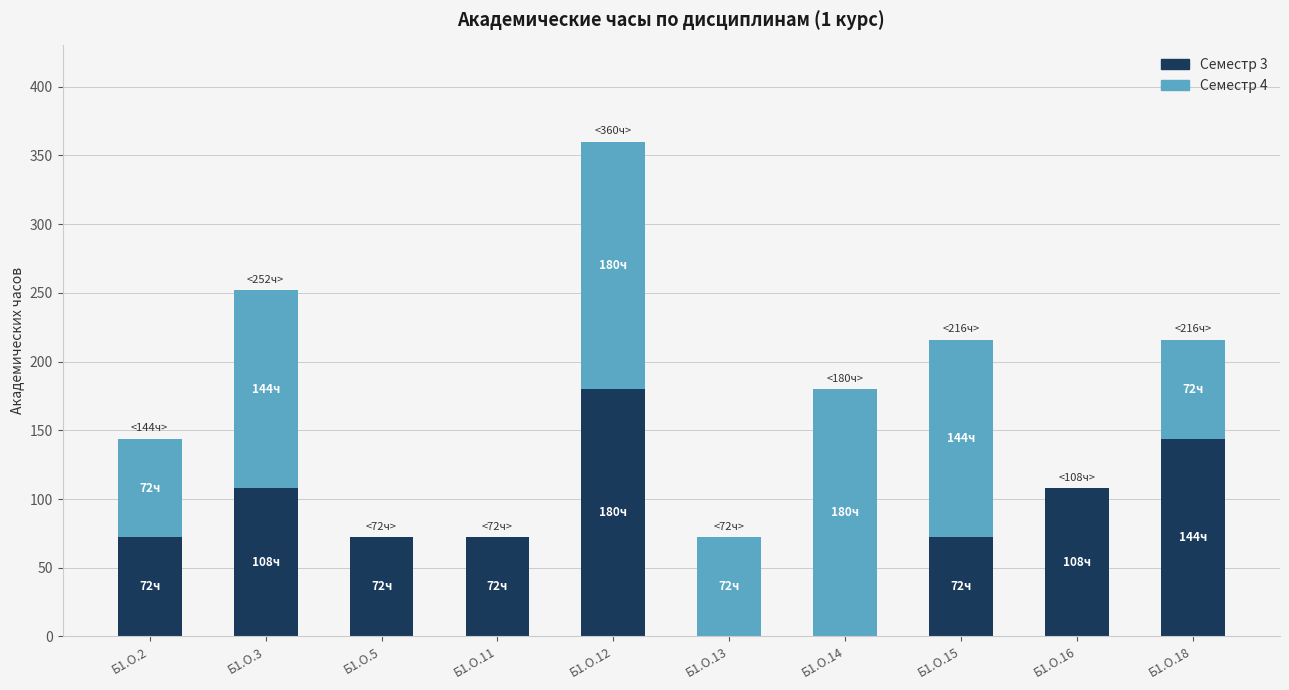

The value of Семестр 3 at Б1.О.13 is 71. True or false?

False